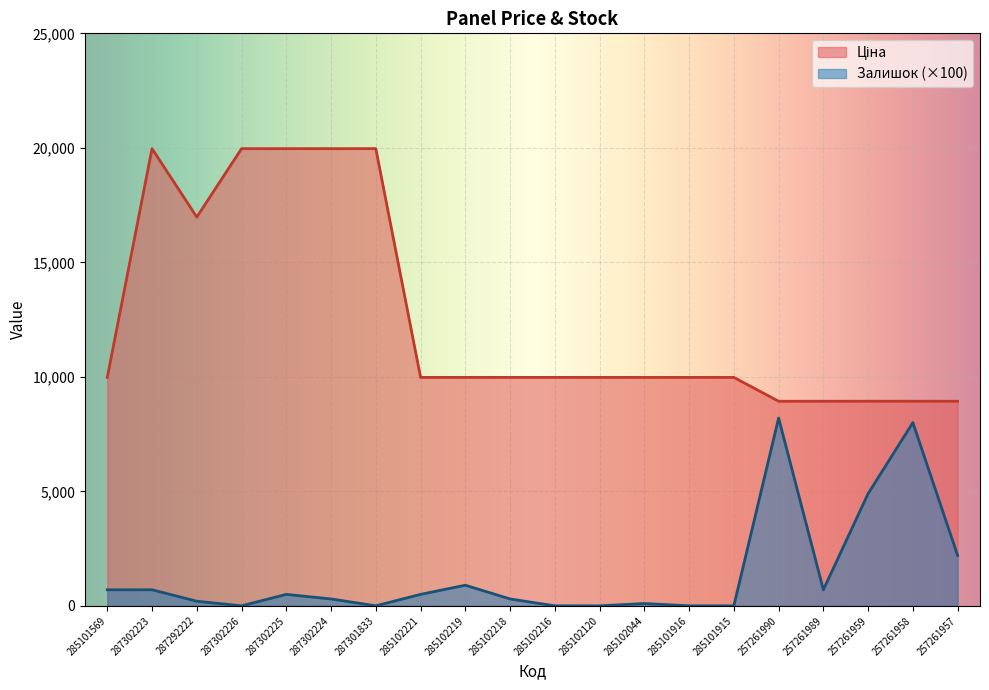

True or false: Залишок and Ціна cross at least once.

False